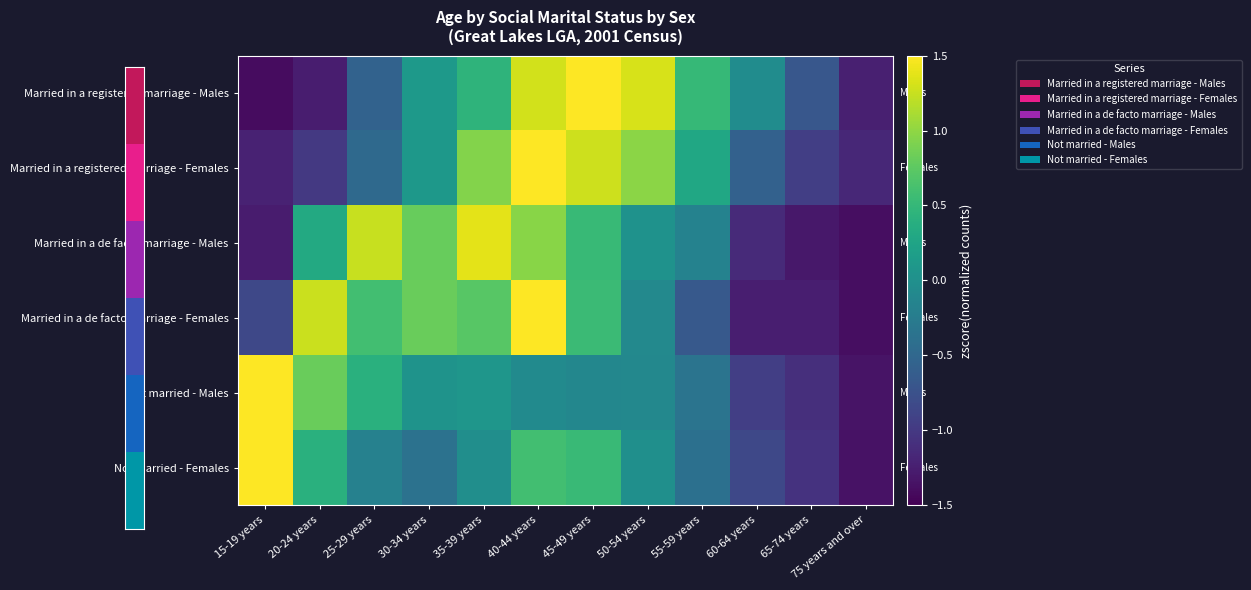

At which category is the sum across all series the highest?

40-44 years